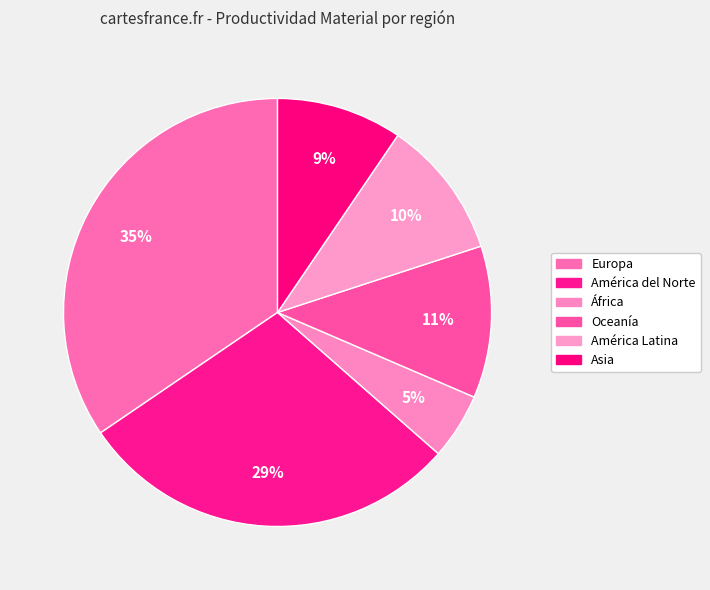

To the nearest percent, what portion does América del Norte represent?

29%